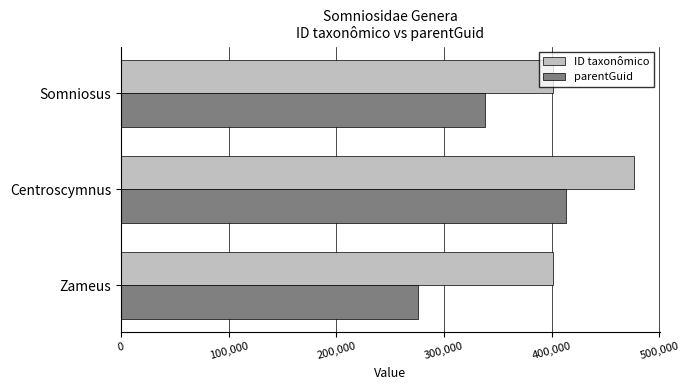

True or false: parentGuid has a value of 102045 at Somniosus.

False